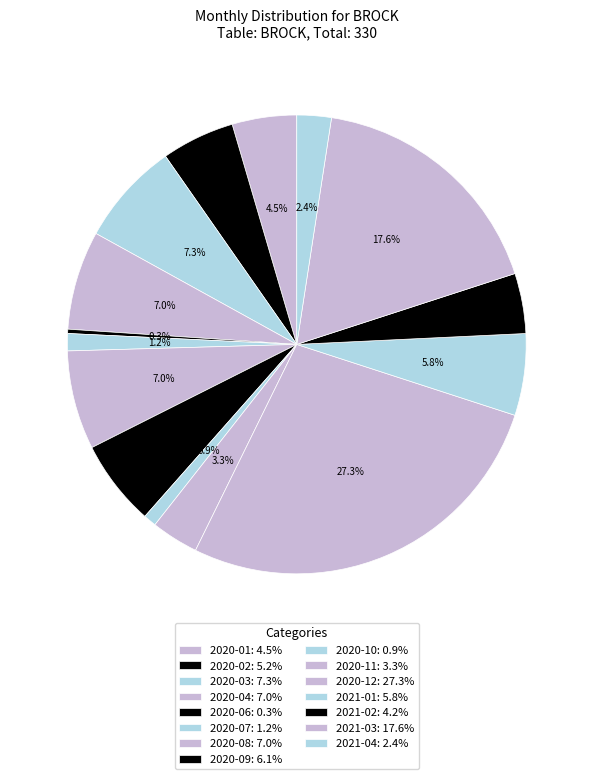

How many slices are in this pie chart?

15